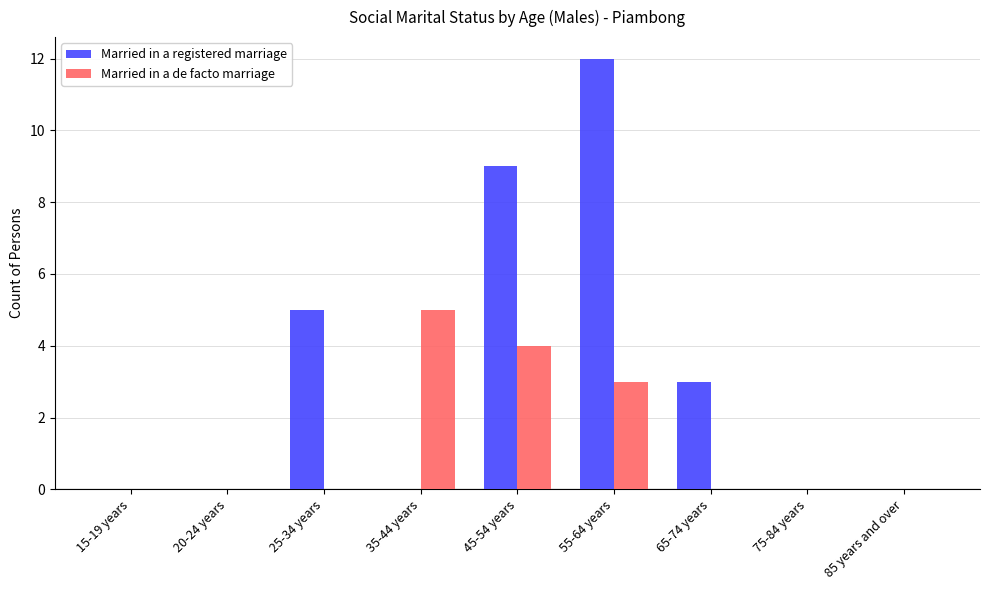

How many Married in a de facto marriage values are between 0 and 3?

7